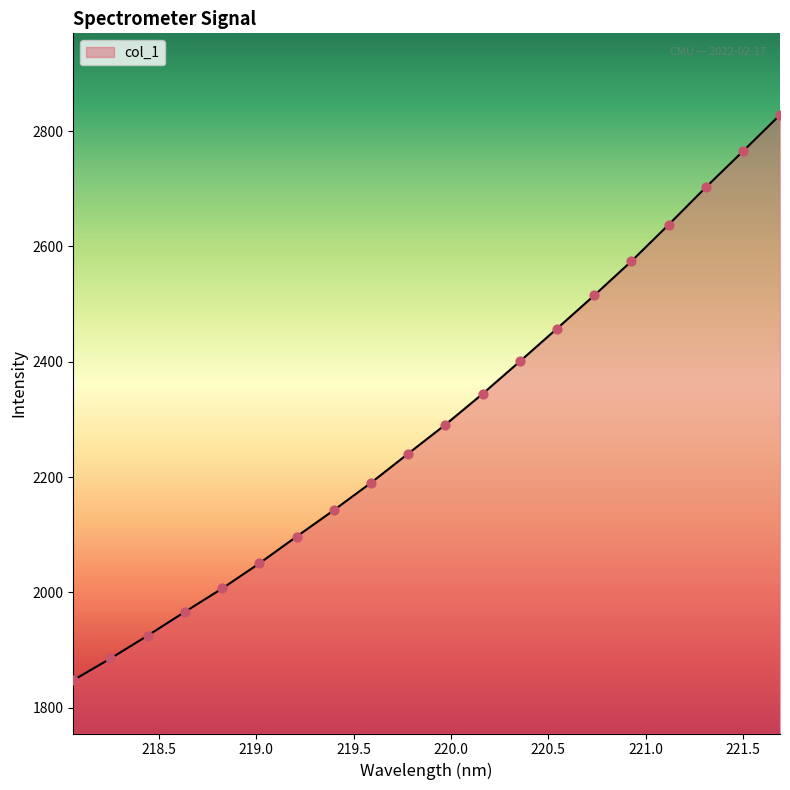

What is the difference between the maximum and minimum values?

980.1